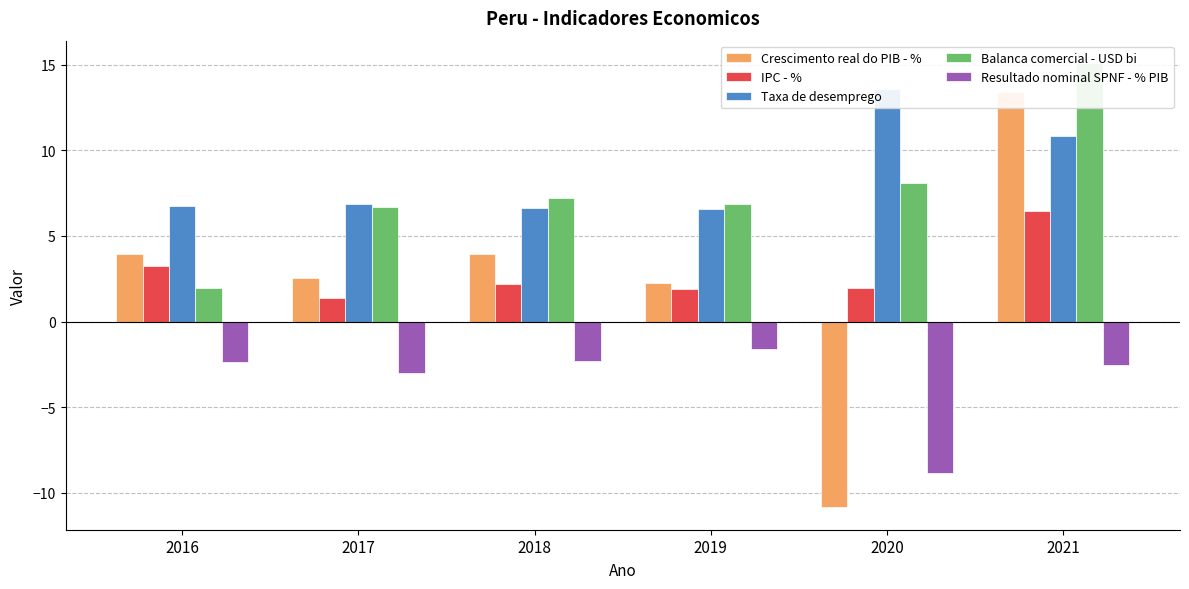

How many groups of bars are there?

6